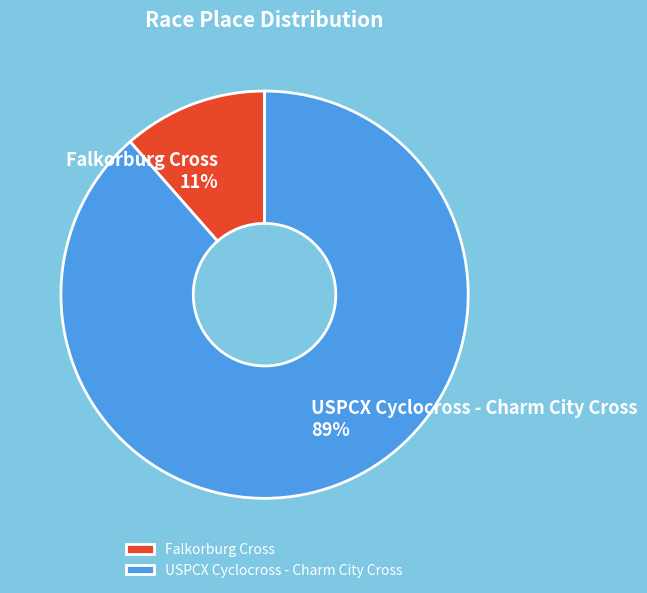

What is the smallest slice in the pie chart?

Falkorburg Cross